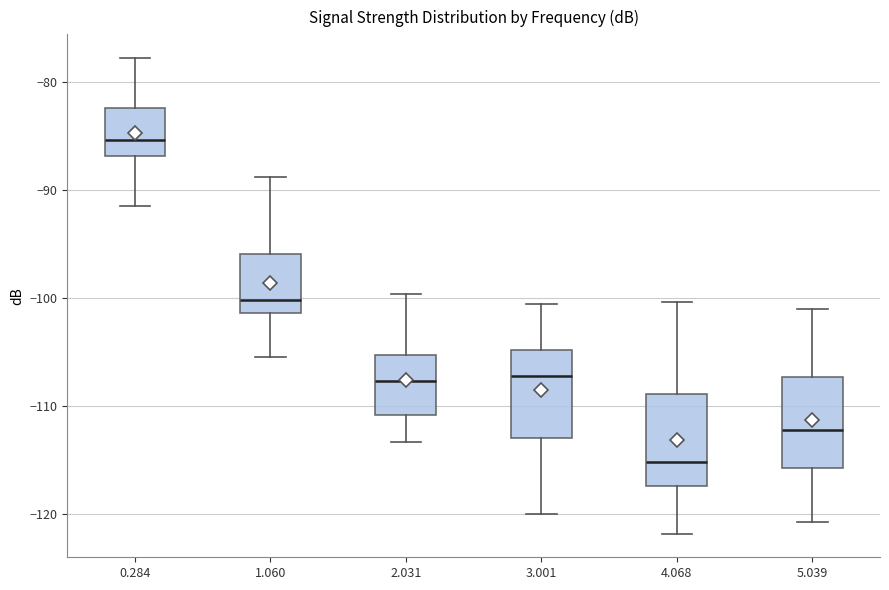

Where does the lower whisker of the box at x = 2.031 end on the y-axis? The values are not printed on the chart, so give them approximately, as read against the axis.

-113